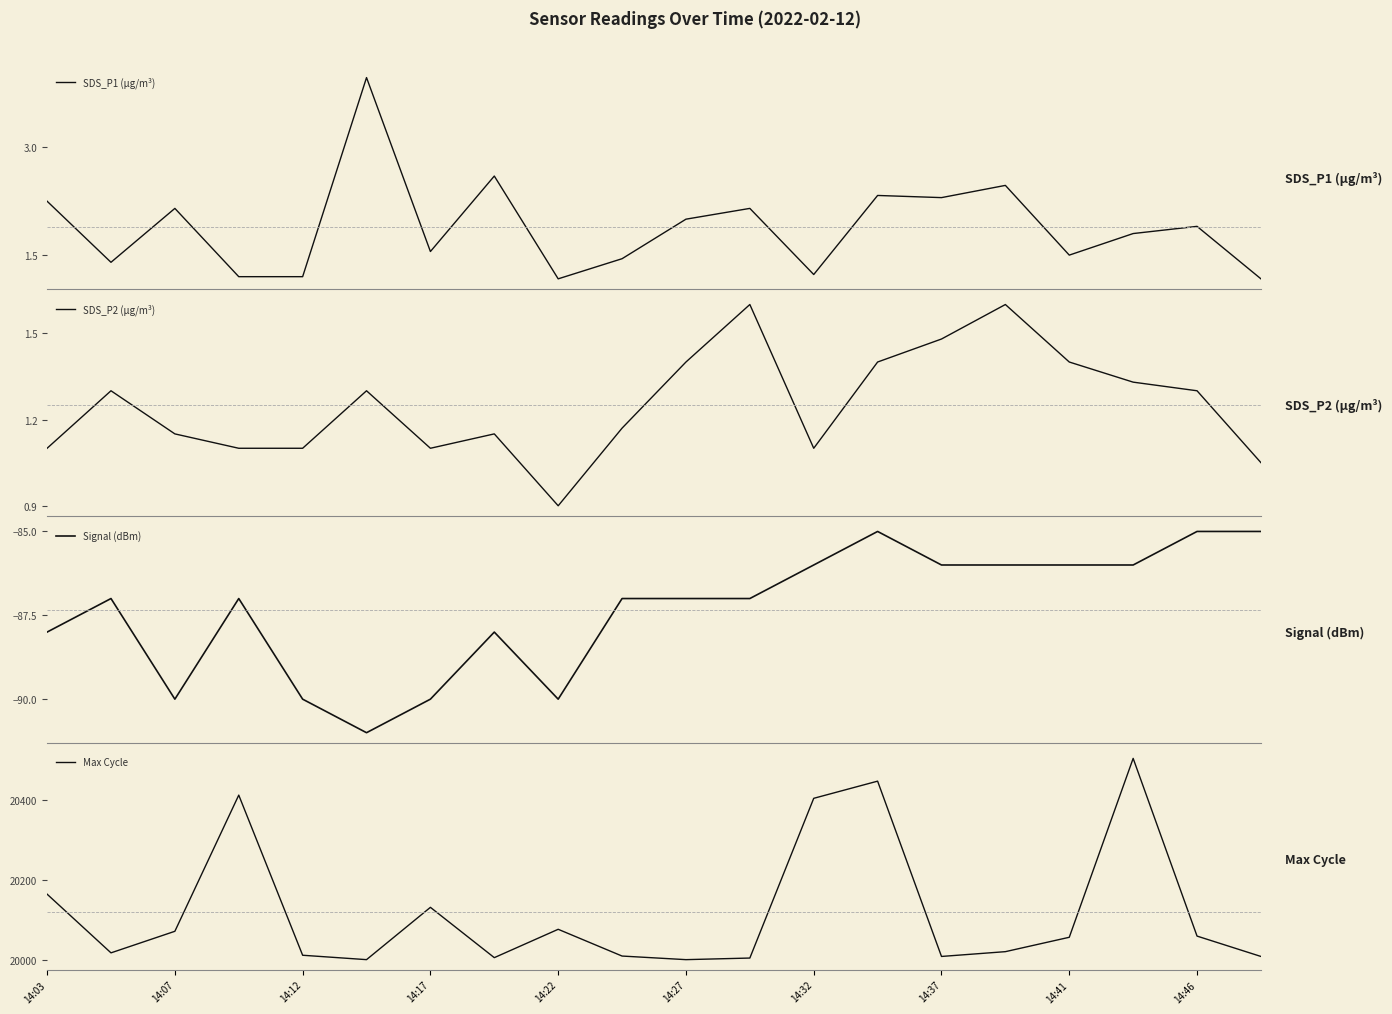

Where is Max Cycle nearest to the value 20253?

14:03